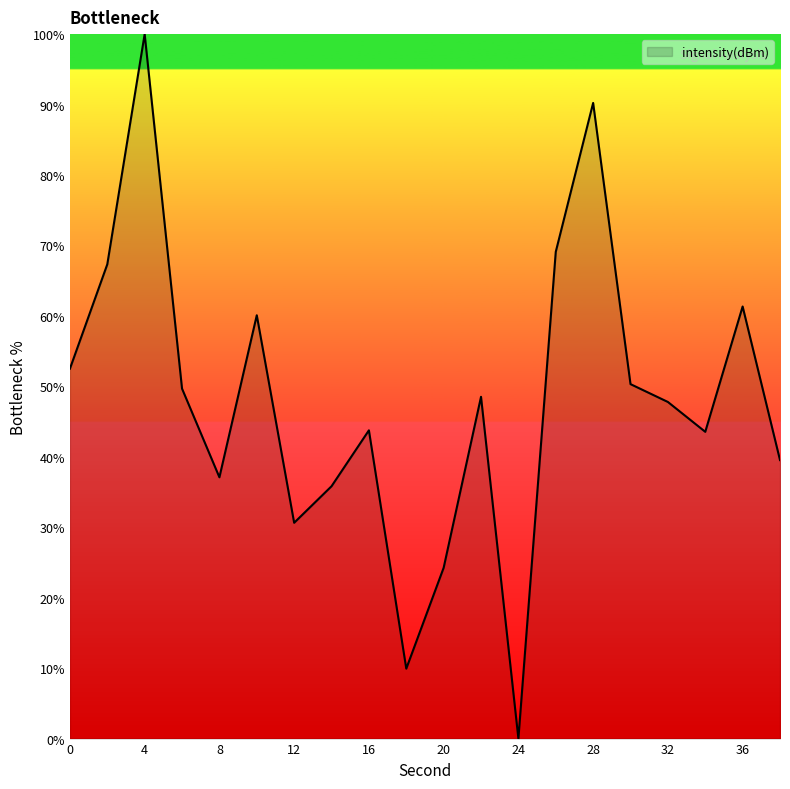

What is the difference between the maximum and minimum values?

100.0